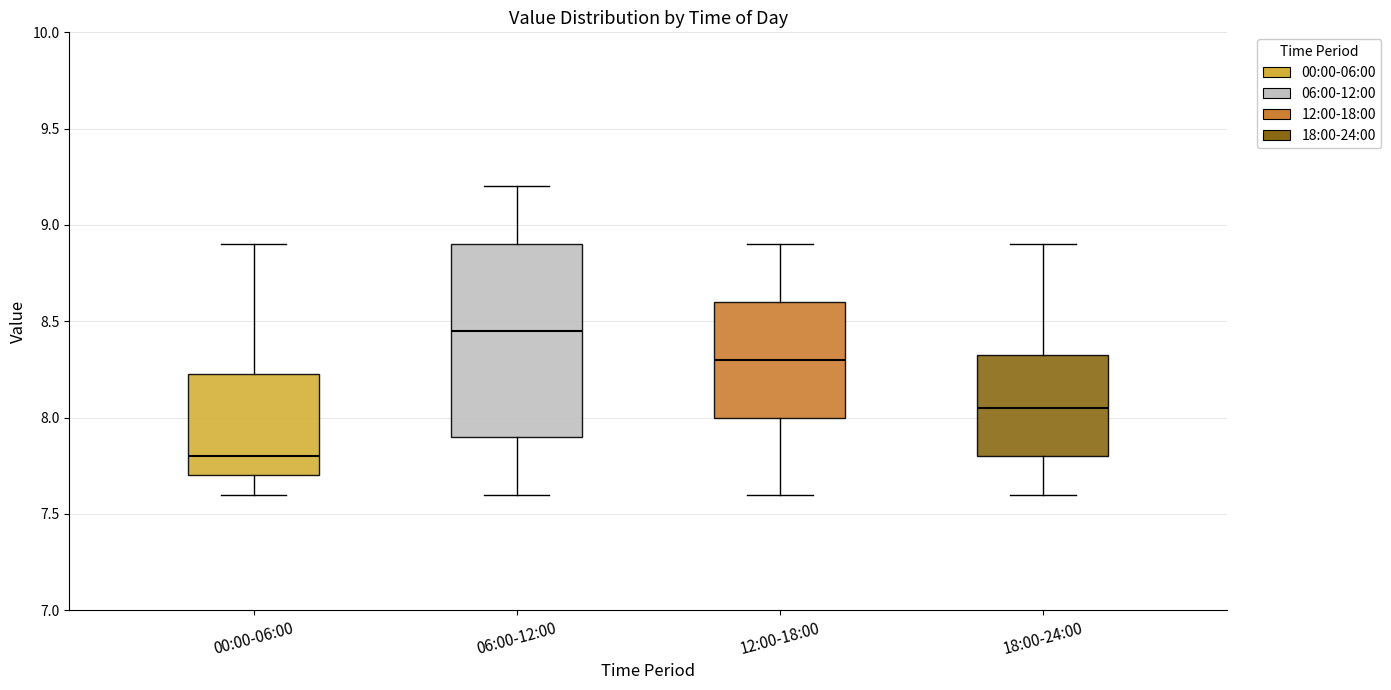

Which box has the lowest median line?

00:00-06:00